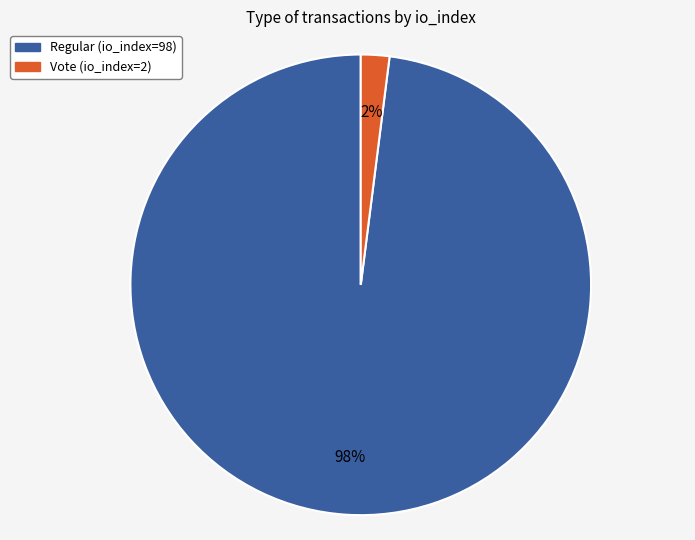

To the nearest percent, what is the combined percentage of Regular (io_index=98) and Vote (io_index=2)?

100%